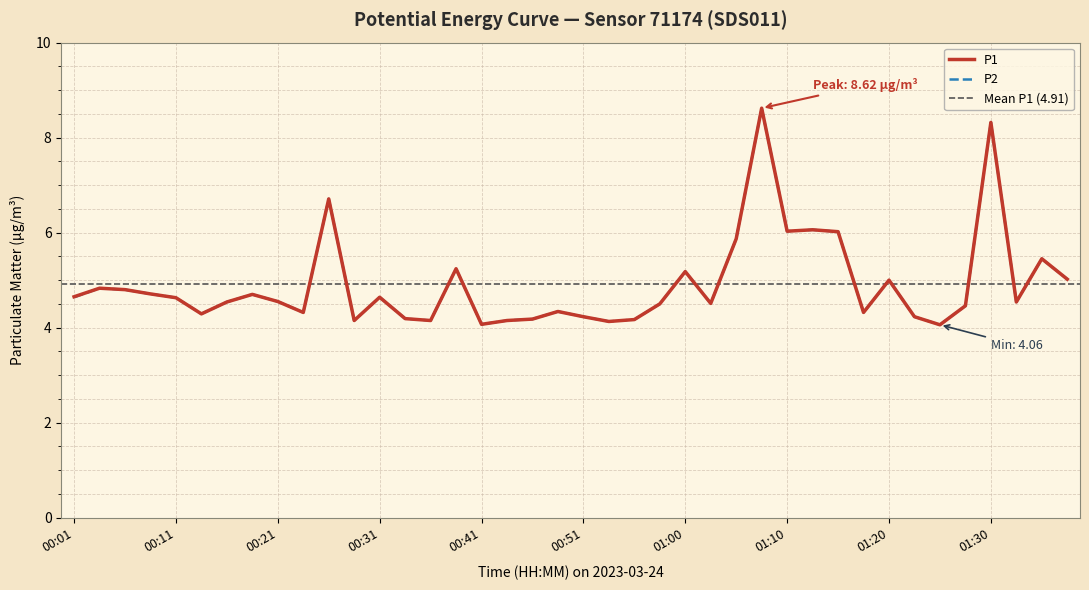

What are all the series names shown in the legend?

P1, P2